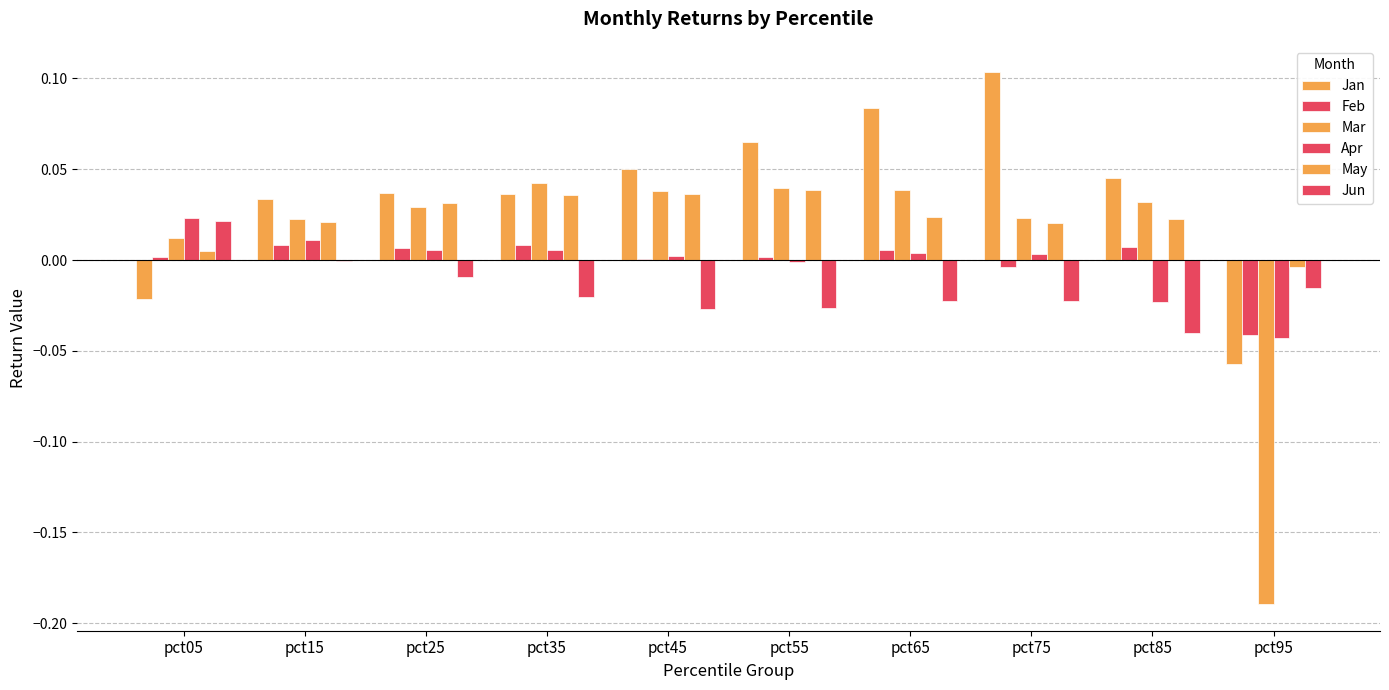

Is the value of Jan at pct25 greater than the value of Apr at pct55?

Yes